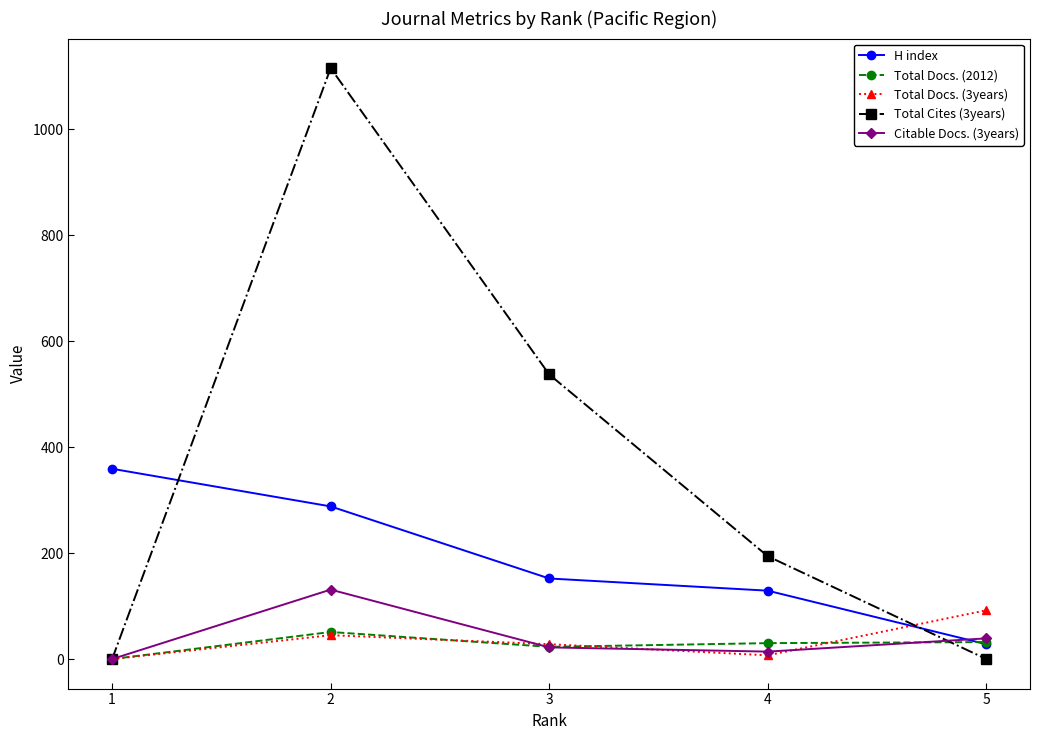

The value of H index at 1 is 359. True or false?

True